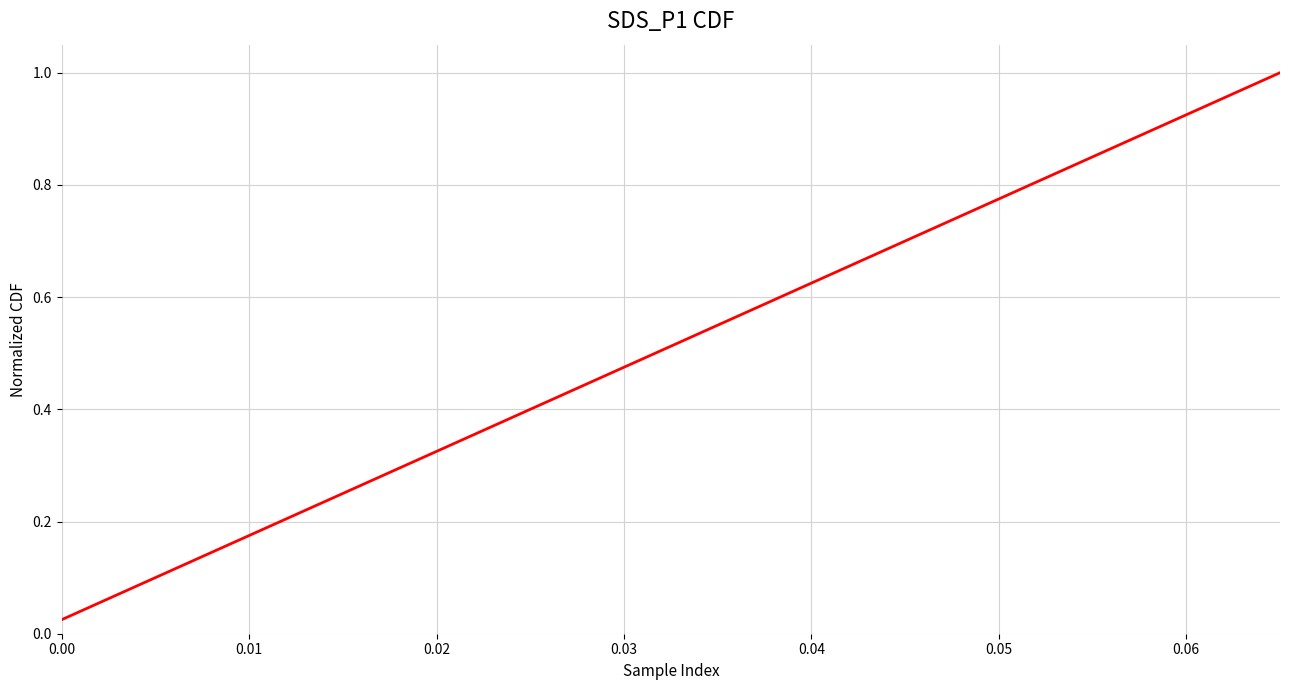

How many lines are shown in the chart?

1